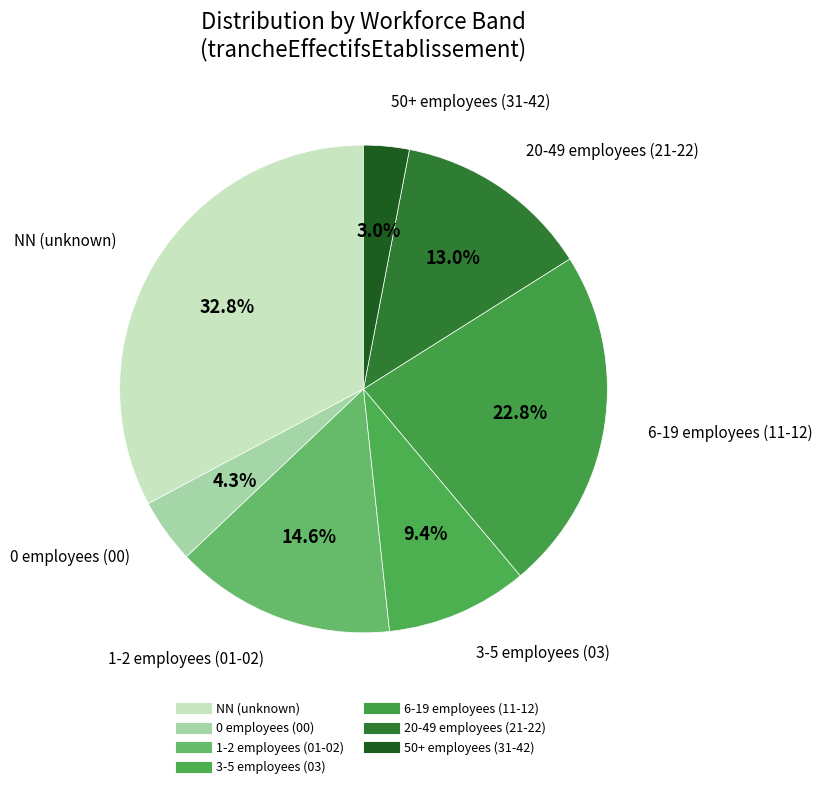

How many segments does this pie chart have?

7